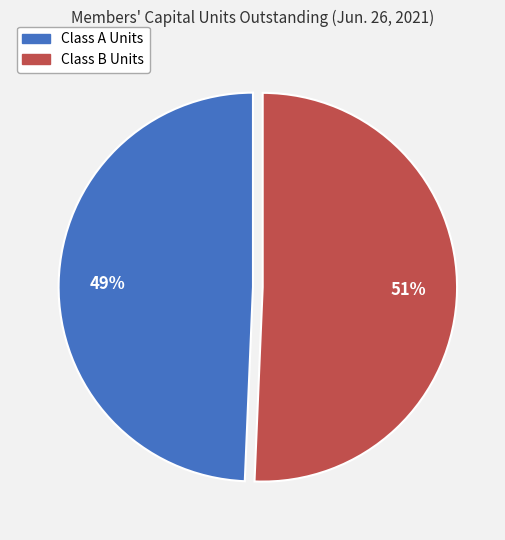

To the nearest percent, what portion does Class B Units represent?

51%